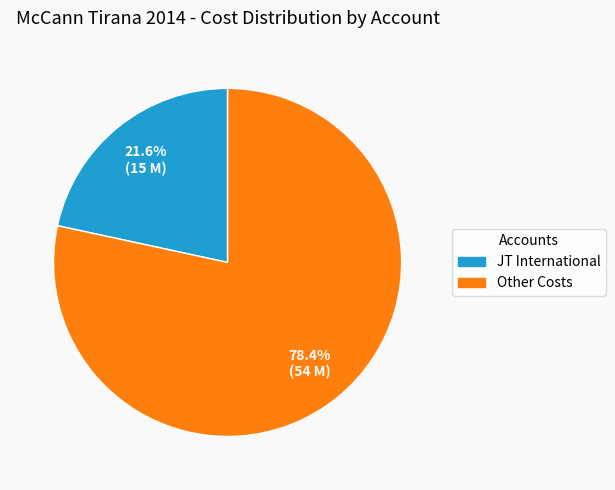

To the nearest percent, what is the difference between the largest and smallest slice percentages?

57%